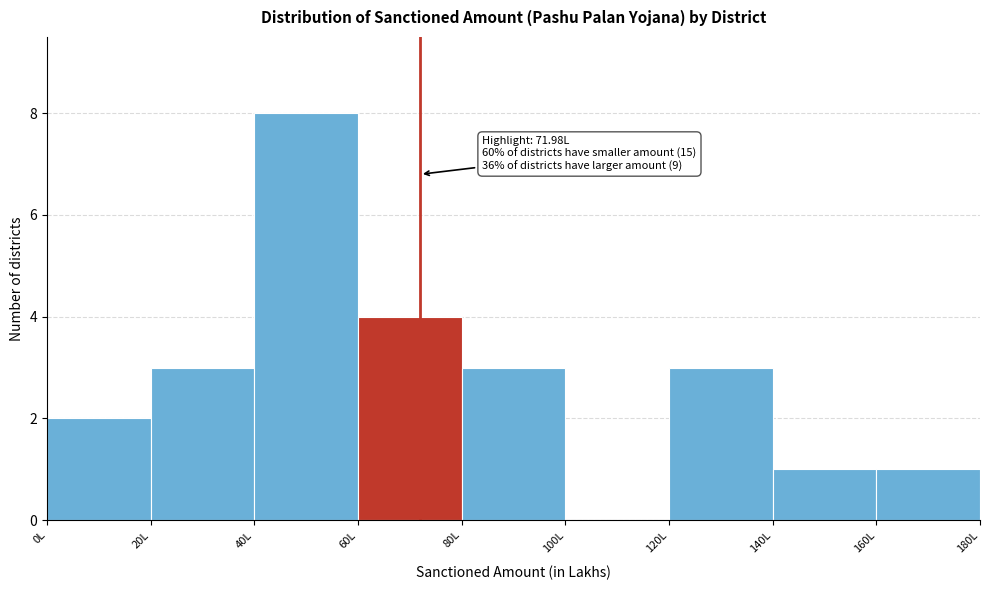

Over which range of the x-axis is the bar tallest?

40 to 60